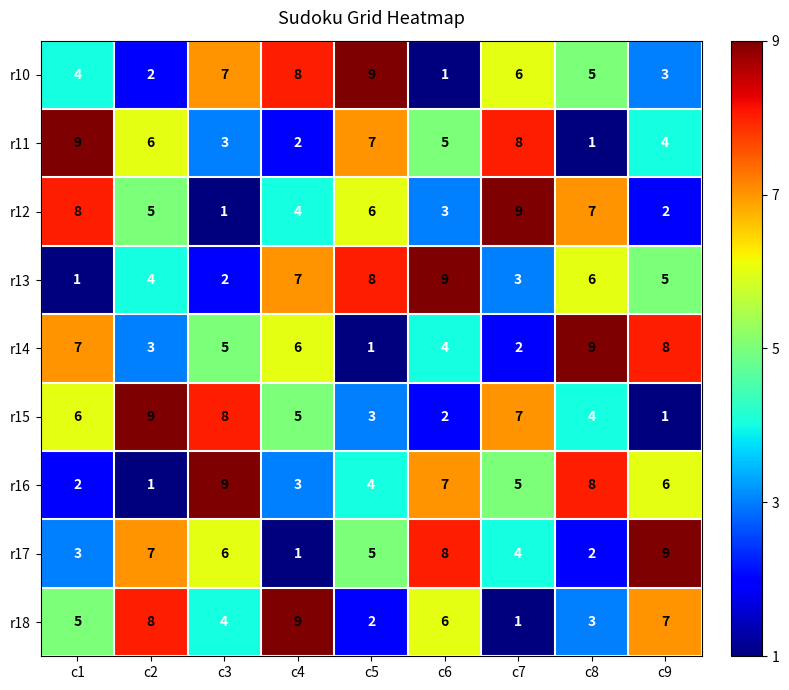

What is the approximate value of r18 at c3?

4